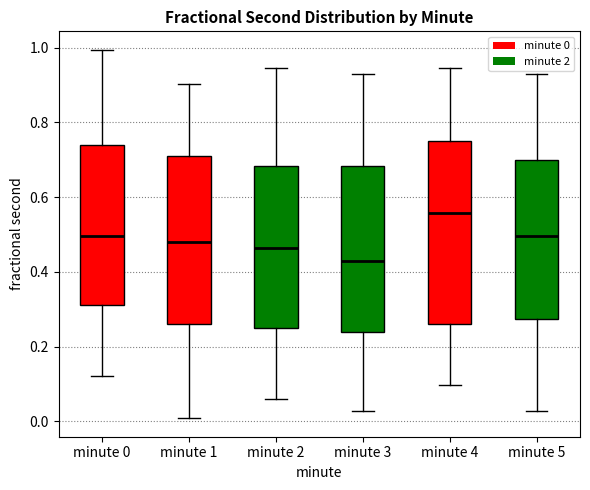

Reading left to right, read every box against the y-axis: the position of its median line, the range the box covers, and the ends of its whiskers. The values are not printed on the chart, so give them approximately, as read against the axis.

minute 0: median 0.50, box 0.32 to 0.74, whiskers 0.12 to 1.00
minute 1: median 0.48, box 0.26 to 0.70, whiskers 0.00 to 0.90
minute 2: median 0.46, box 0.26 to 0.68, whiskers 0.06 to 0.94
minute 3: median 0.42, box 0.24 to 0.68, whiskers 0.02 to 0.94
minute 4: median 0.56, box 0.26 to 0.76, whiskers 0.10 to 0.94
minute 5: median 0.50, box 0.28 to 0.70, whiskers 0.02 to 0.94